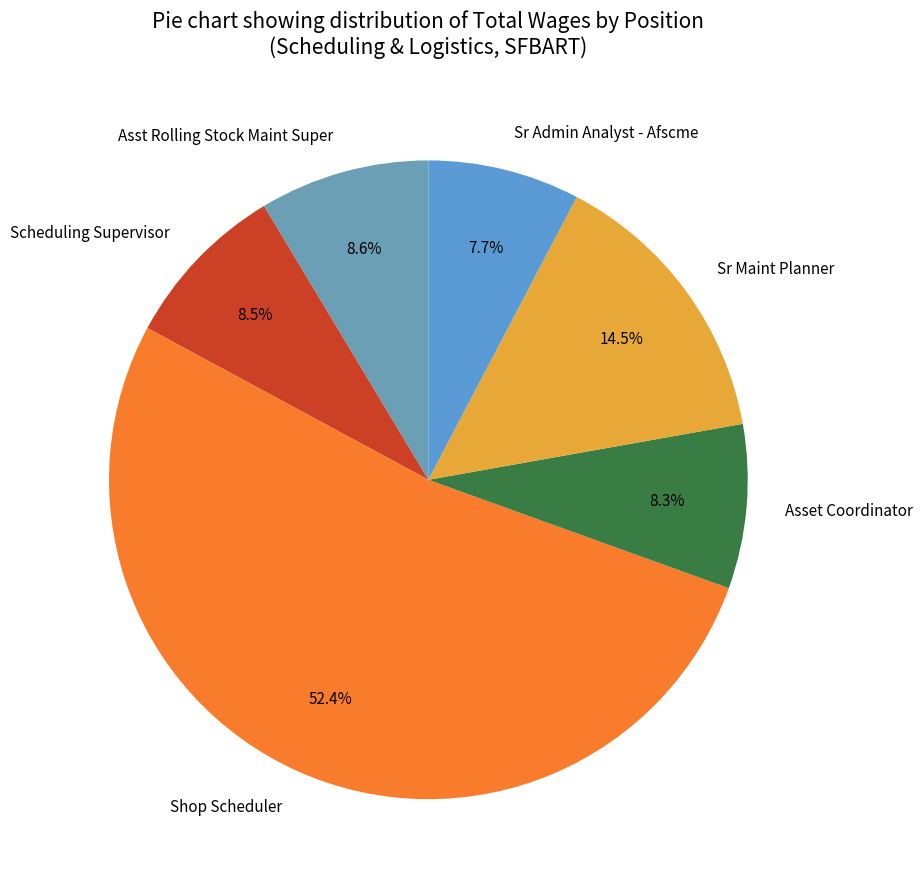

Which has a higher value, Sr Maint Planner or Shop Scheduler?

Shop Scheduler